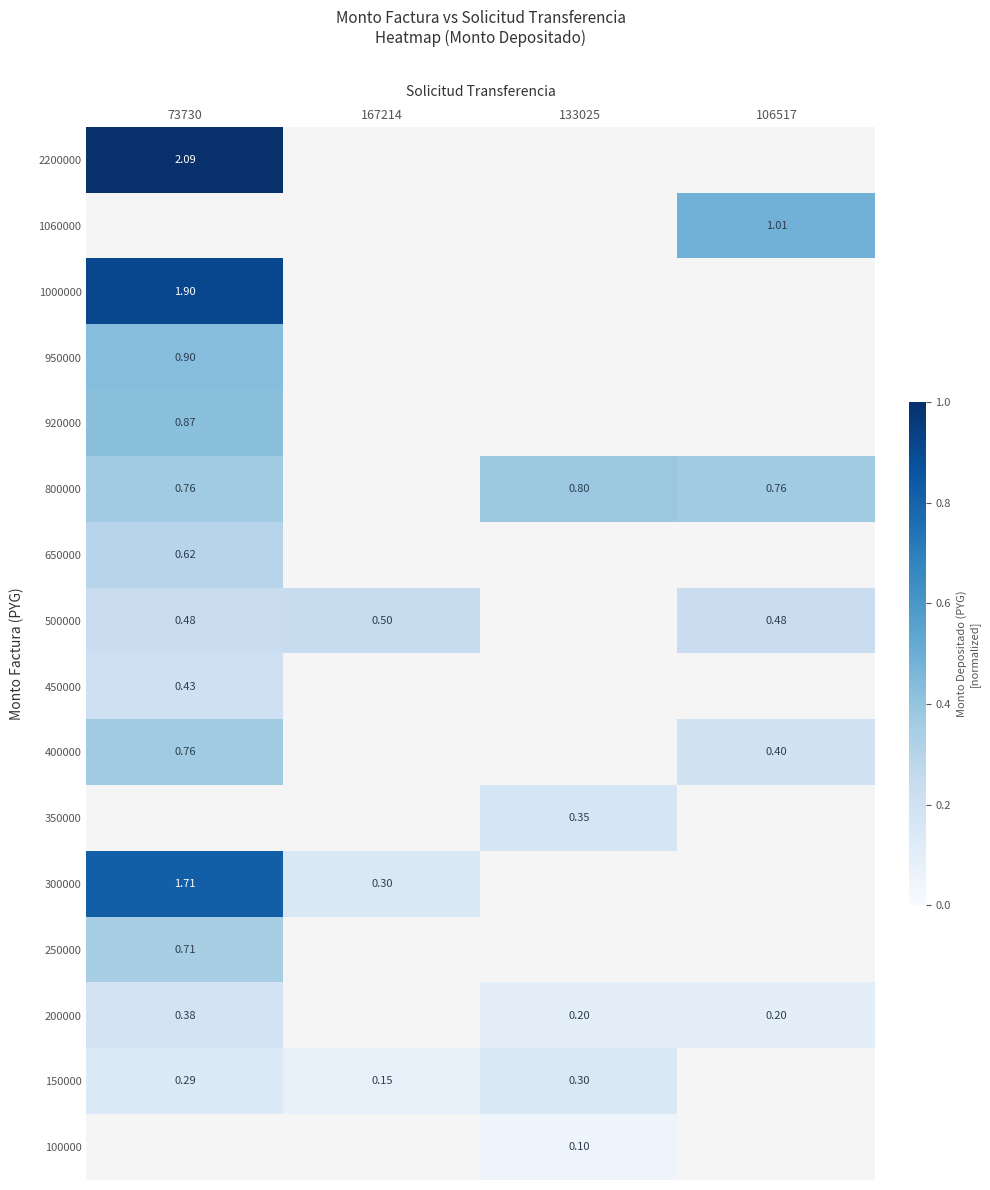

Which series has the widest spread of values?

300000